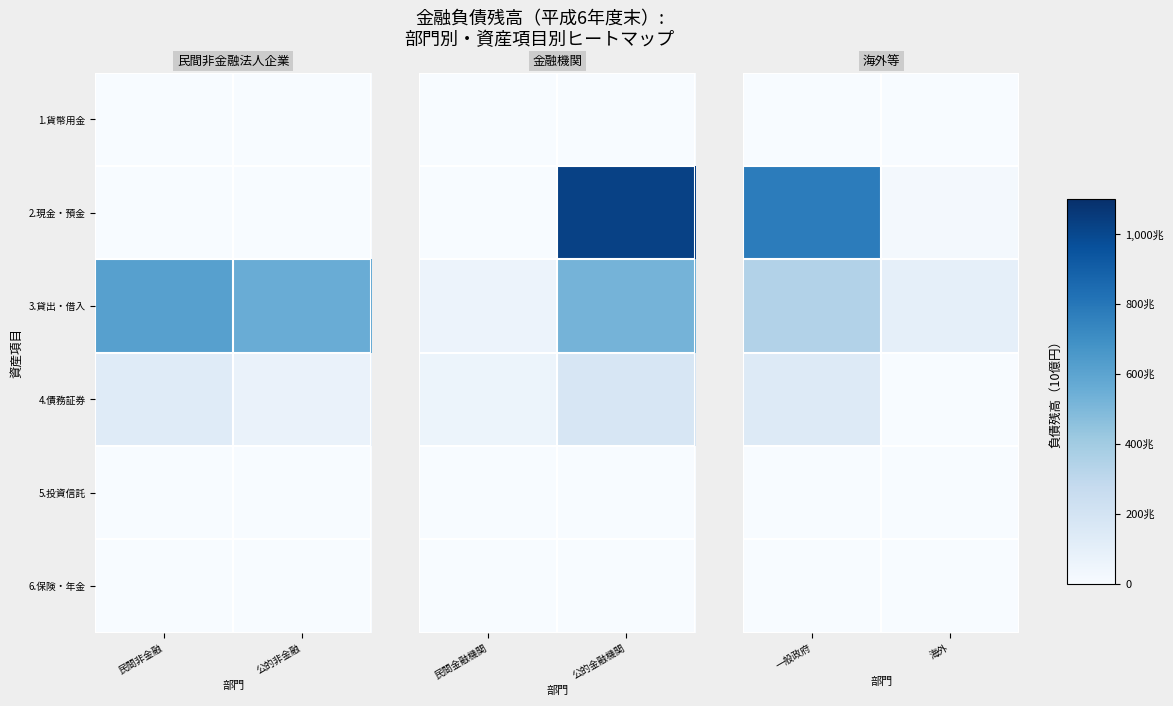

Rank the categories by 3.貸出・借入 value from highest to lowest.

一般政府, 海外